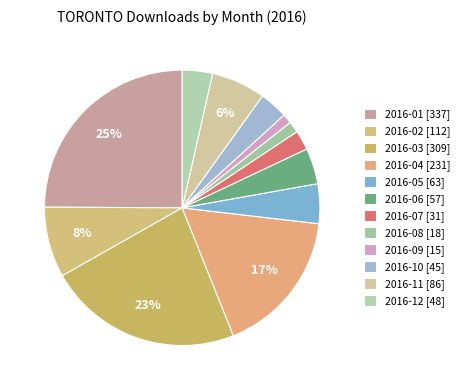

The 2016-10 slice represents 3% of the pie. True or false?

True